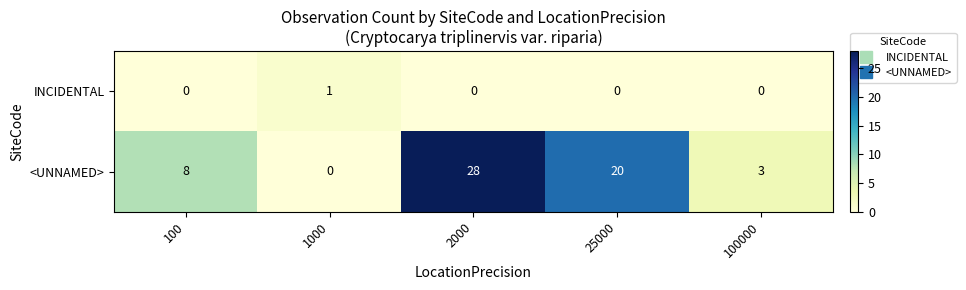

The value of INCIDENTAL at 100 is 1. True or false?

False